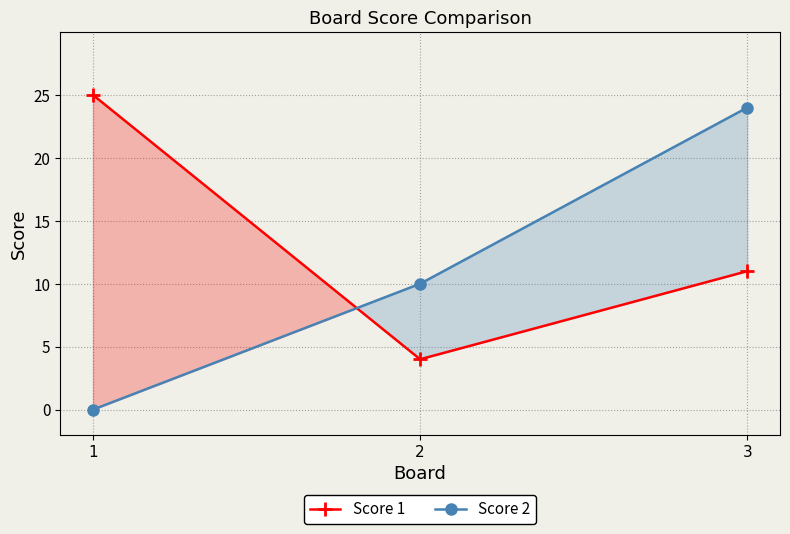

Which category has the highest value in the Score 2 series?

3